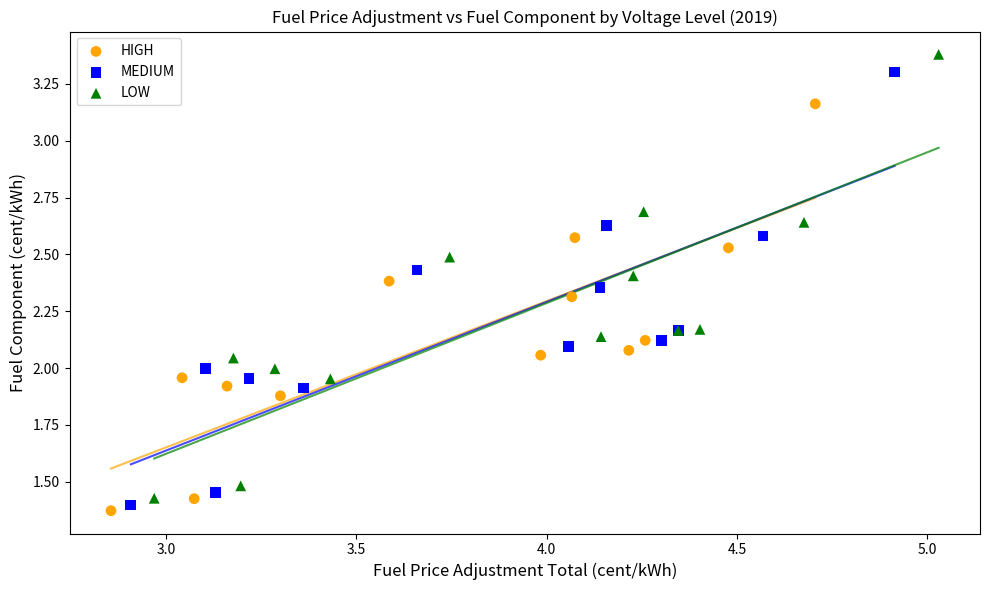

Which series has the largest Y range (max minus min)?

LOW